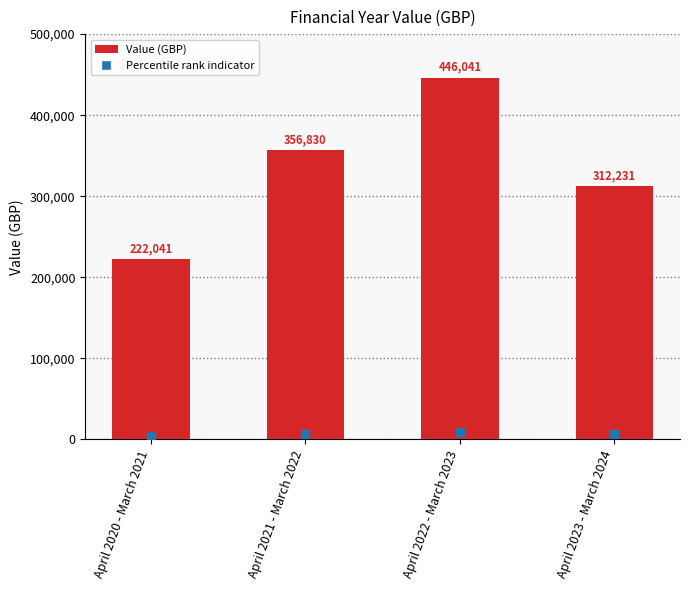

The value at April 2022 - March 2023 is 446040.5. True or false?

True